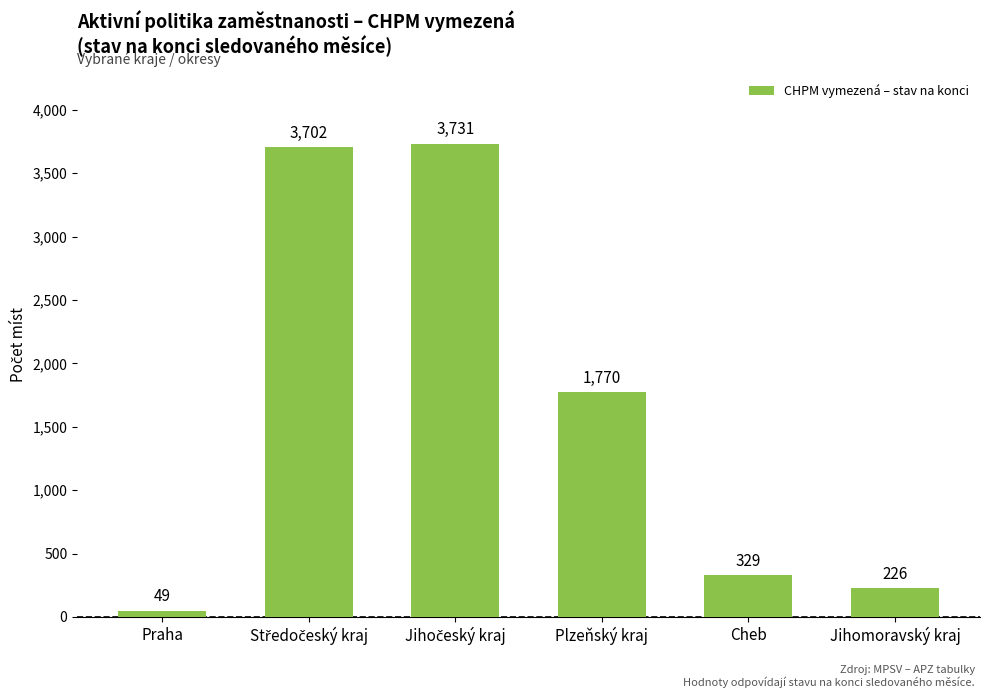

What is the label of the 3rd bar from the right?

Plzeňský kraj